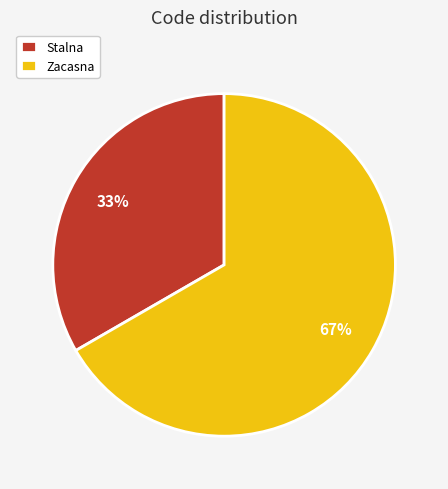

To the nearest percent, what percentage of the pie is Stalna?

33%